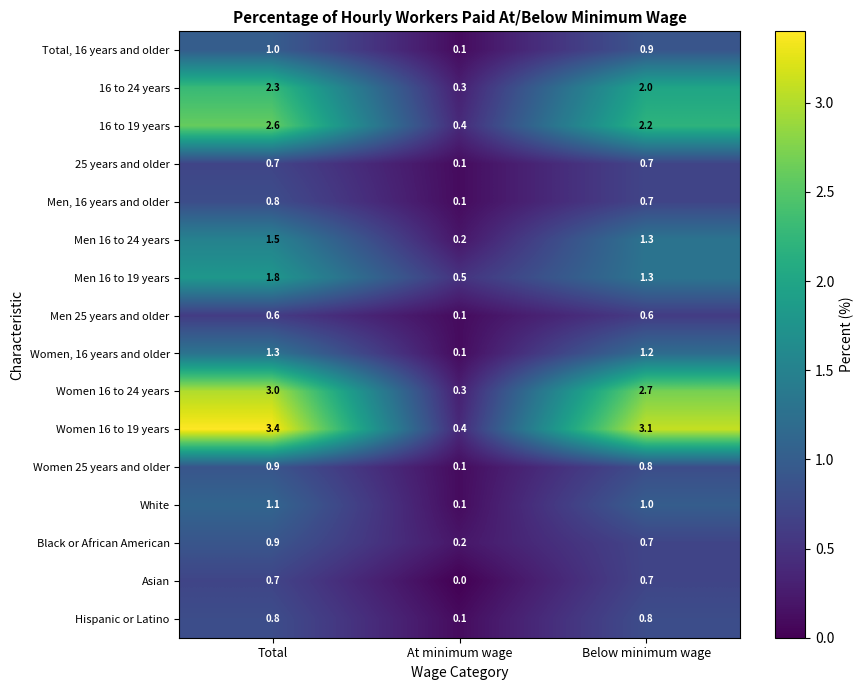

What is the sum of the Women 16 to 19 years values at Total and Below minimum wage?

6.5